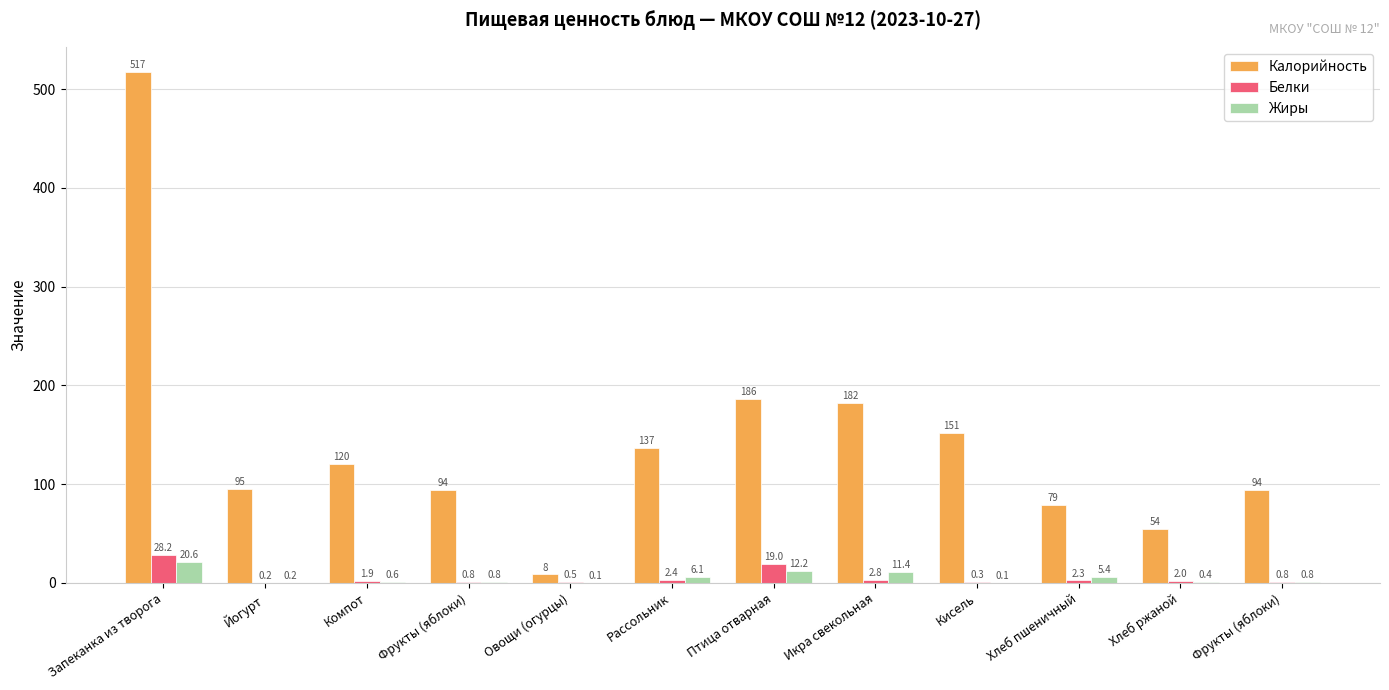

How many data points does each series have?

12